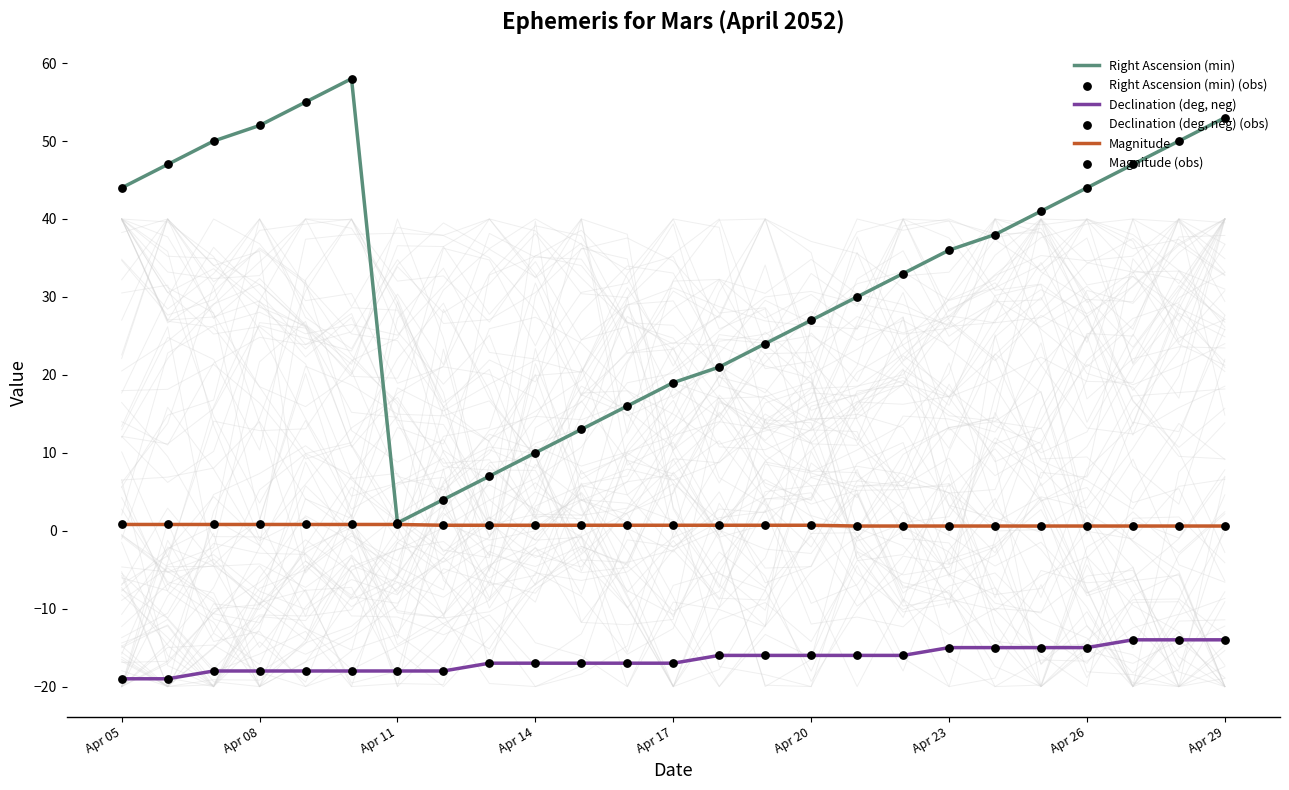

Which series contains the lowest Y value?

Declination (deg, neg)